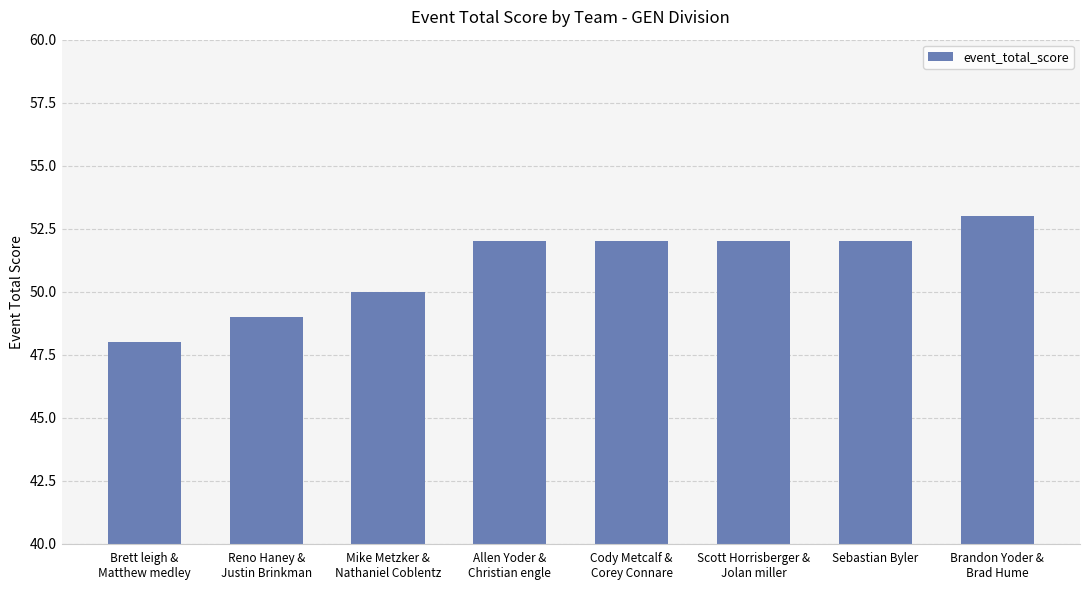

Reading left to right, what are all the values shown in this chart?

48	49	50	52	52	52	52	53